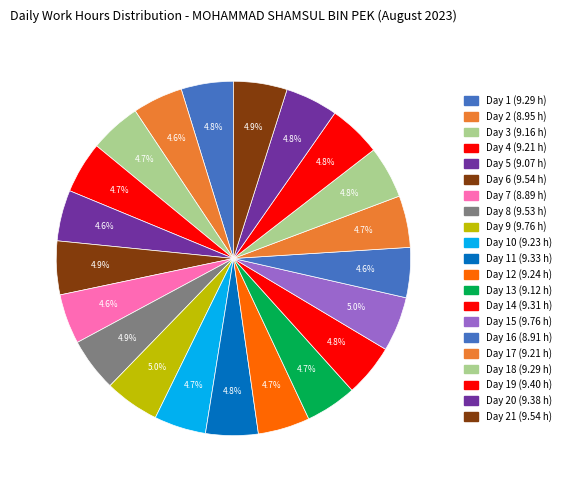

Which category has the smallest portion of the pie?

Day 7